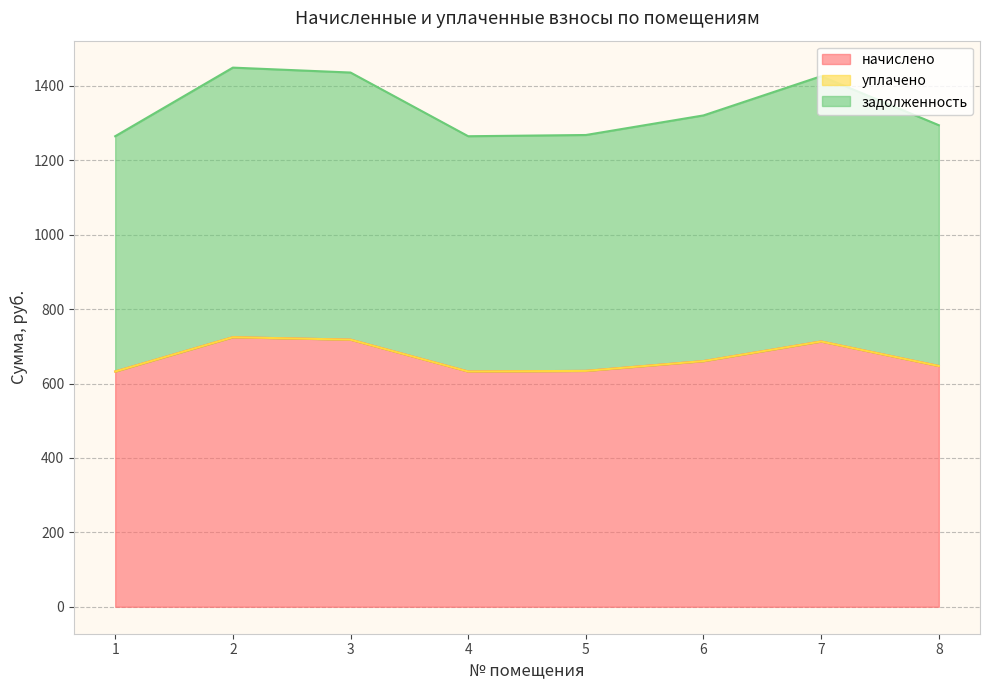

True or false: начислено and задолженность intersect in this chart.

False